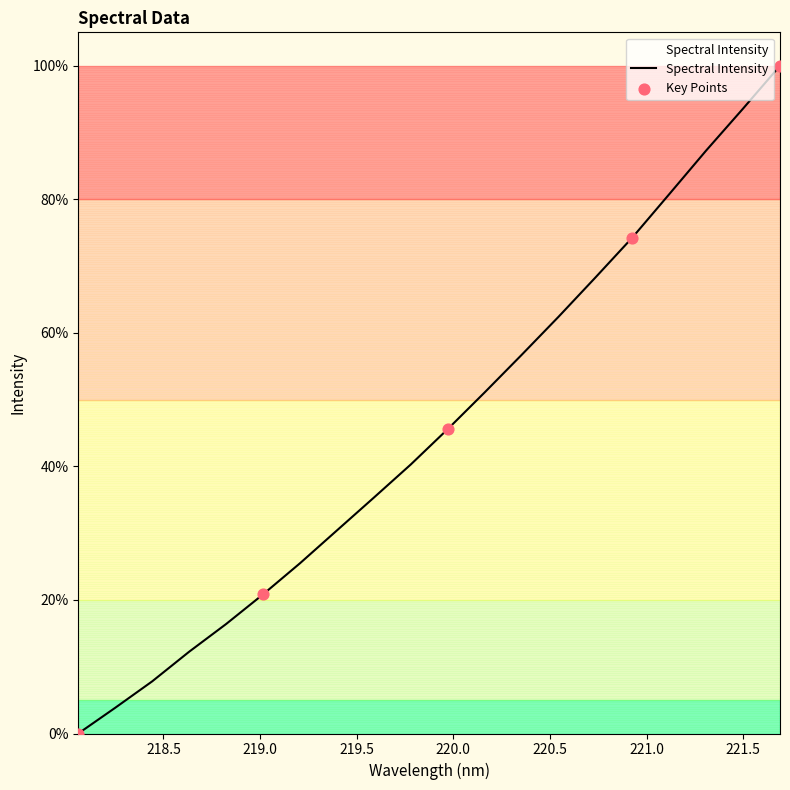

What is the difference between the maximum and minimum values?

100.0